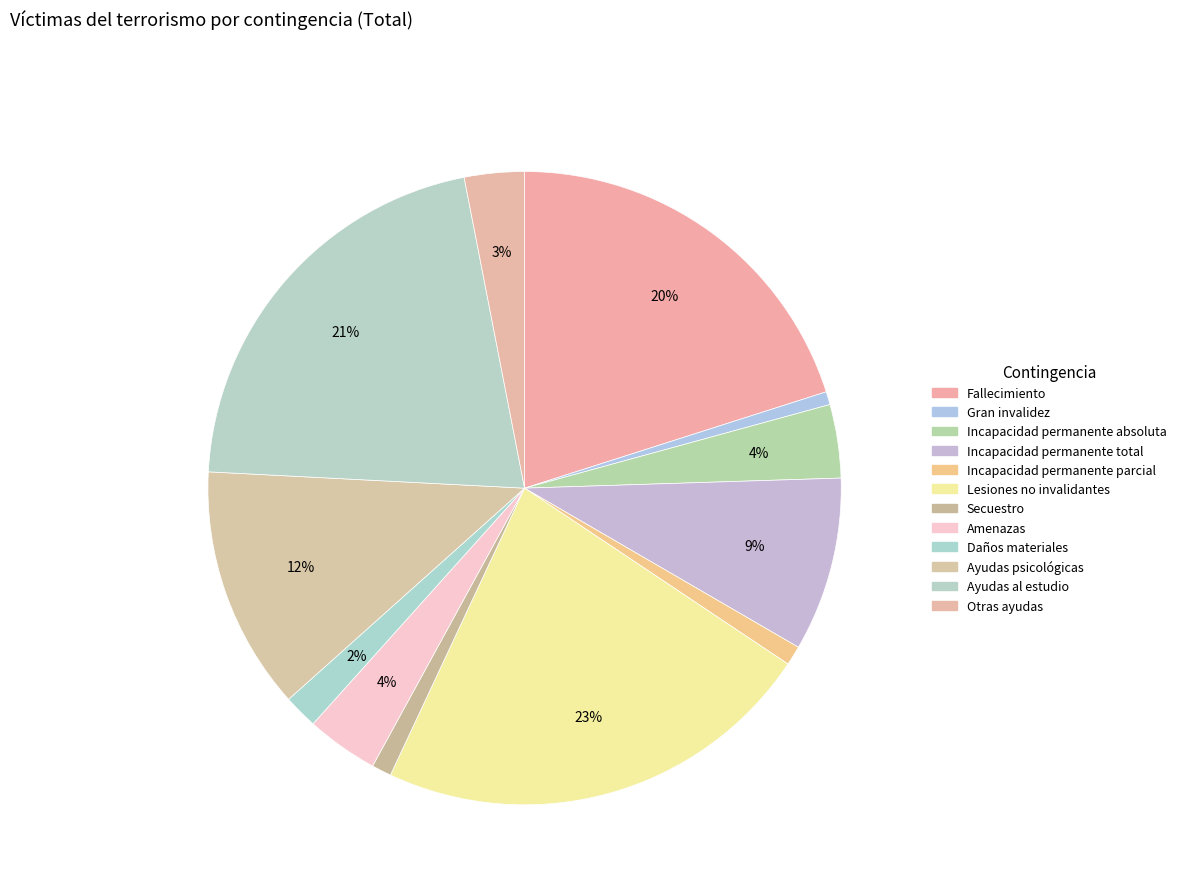

What is the change in value from Incapacidad permanente total to Amenazas?

-431